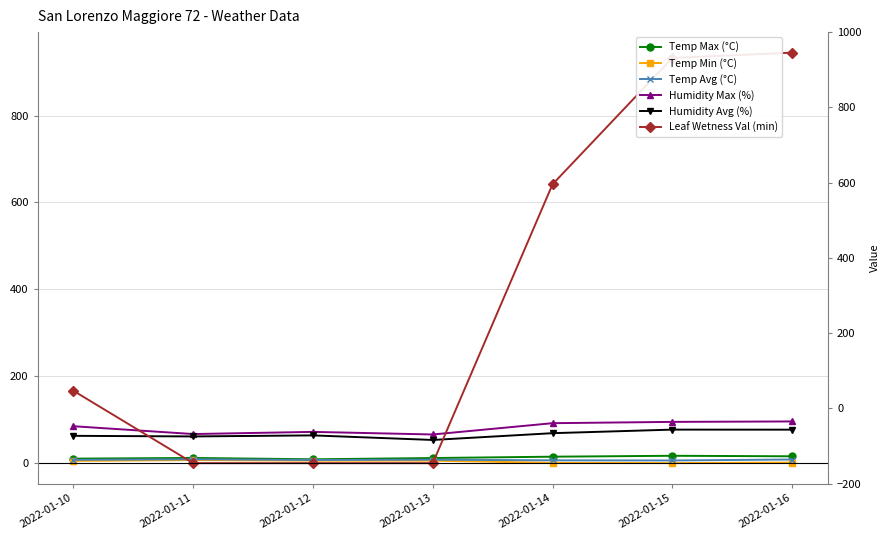

In Temp Avg (°C), how many points are lower than both neighbors (excluding endpoints)?

2